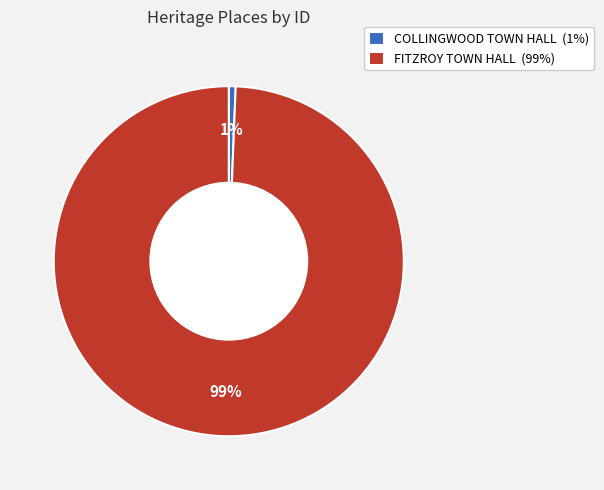

Between FITZROY TOWN HALL (99%) and COLLINGWOOD TOWN HALL (1%), which is larger?

FITZROY TOWN HALL (99%)